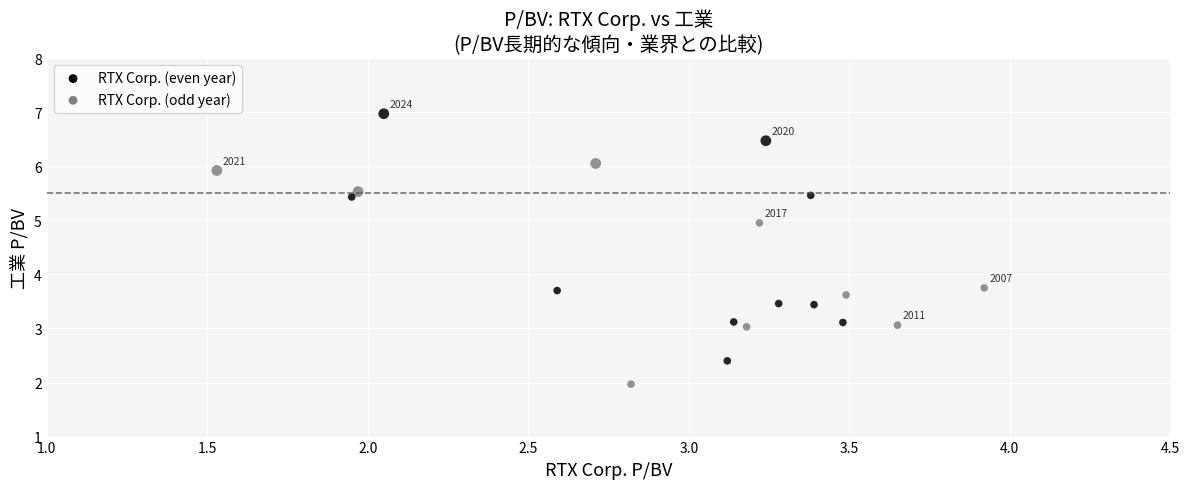

What is the range of Y values (max minus min)?

5.0